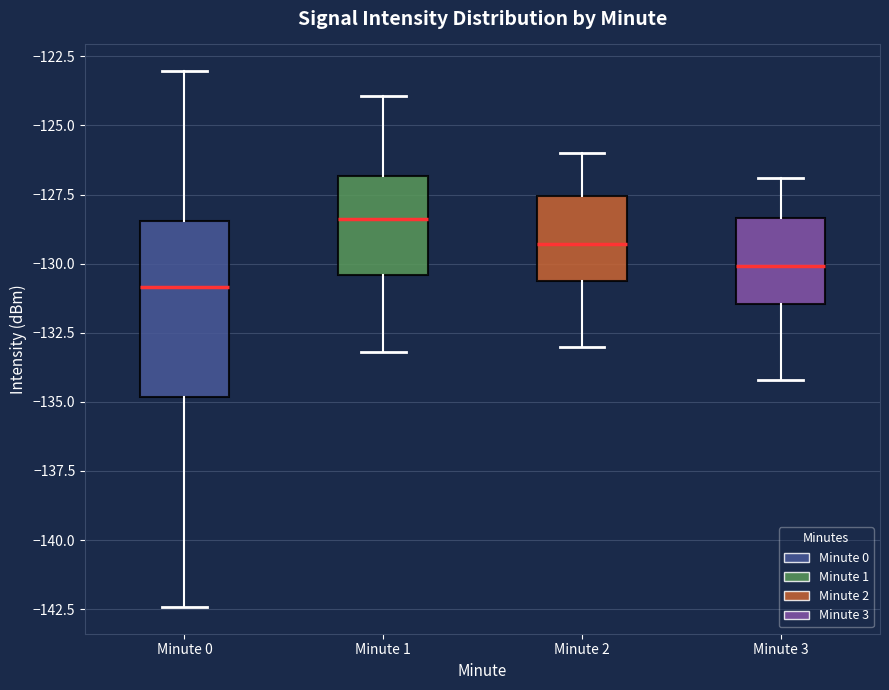

Reading left to right, transcribe this box plot: for each box, give where its median line is, the range the box spans, and where its two whiskers end, as read against the y-axis. The values are not printed on the chart, so give them approximately, as read against the axis.

Minute 0: median -131.0, box -135.0 to -128.5, whiskers -142.5 to -123.0
Minute 1: median -128.5, box -130.5 to -127.0, whiskers -133.0 to -124.0
Minute 2: median -129.5, box -130.5 to -127.5, whiskers -133.0 to -126.0
Minute 3: median -130.0, box -131.5 to -128.5, whiskers -134.0 to -127.0